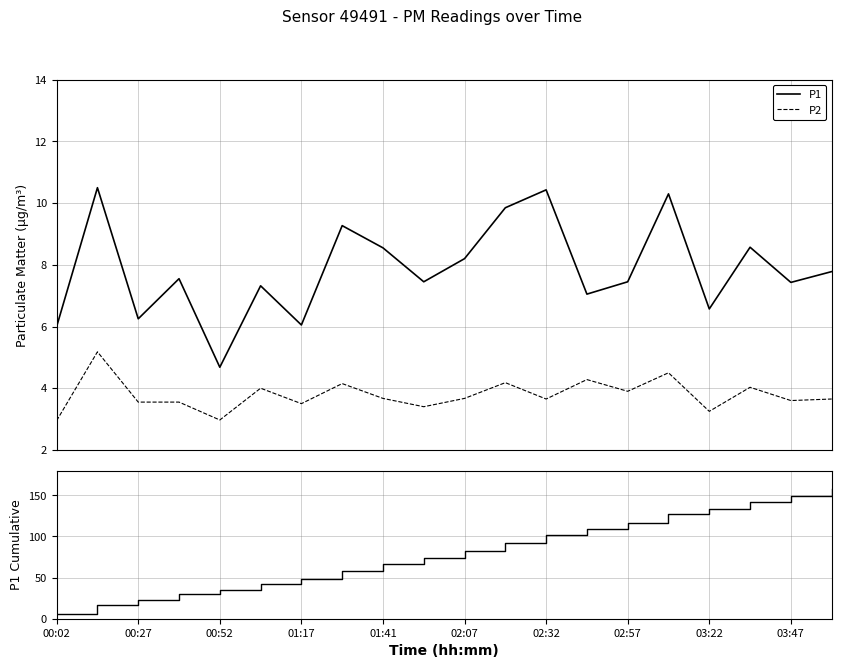

True or false: P2 and P1 cross at least once.

False